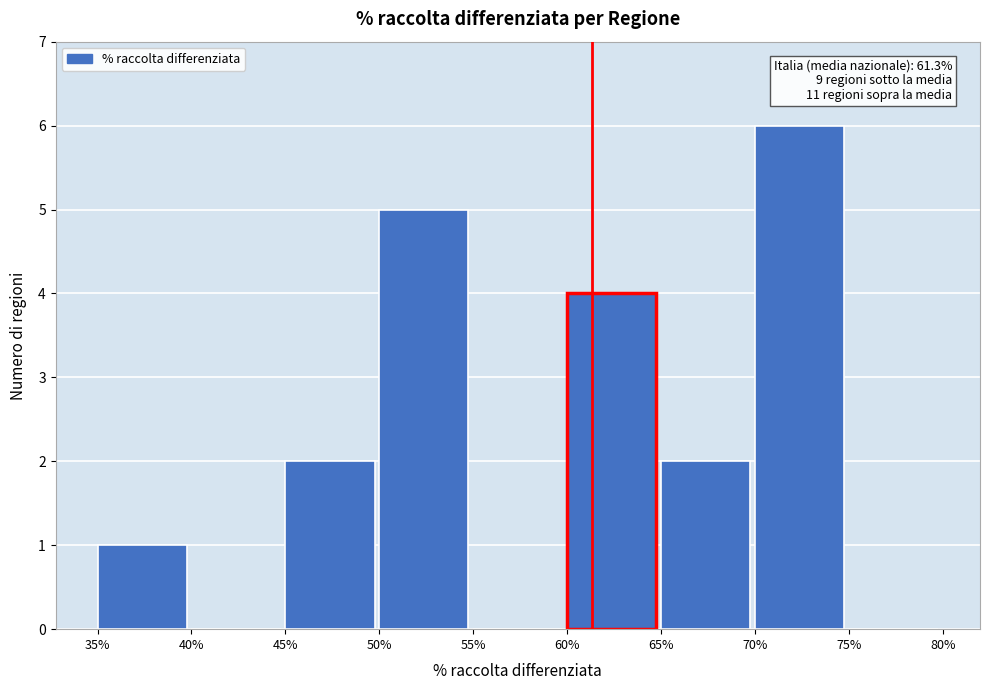

Which range on the x-axis has the tallest bar?

70% to 75%